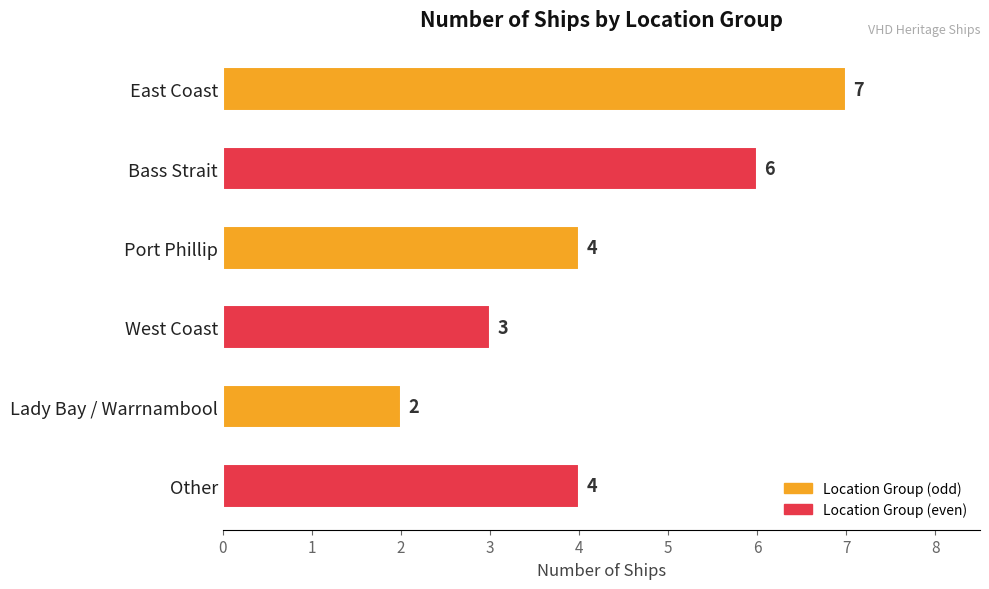

What is the label of the 2nd bar from the bottom?

Lady Bay / Warrnambool